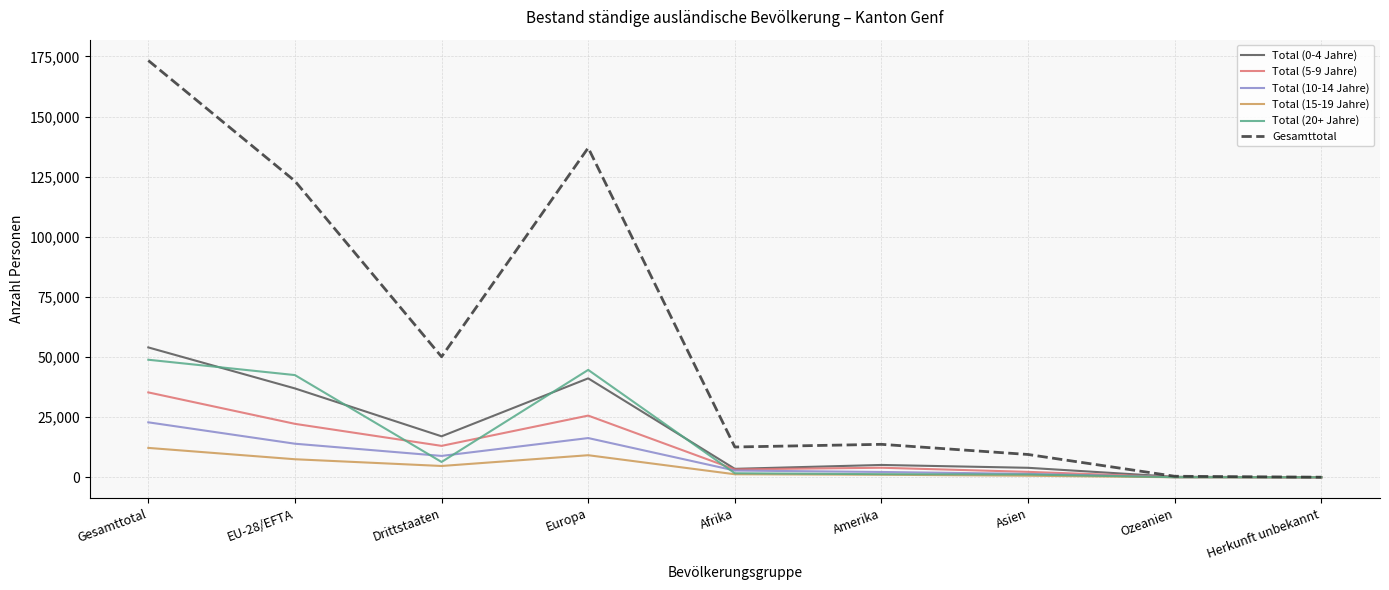

The Gesamttotal series shows 18939 at Drittstaaten. True or false?

False